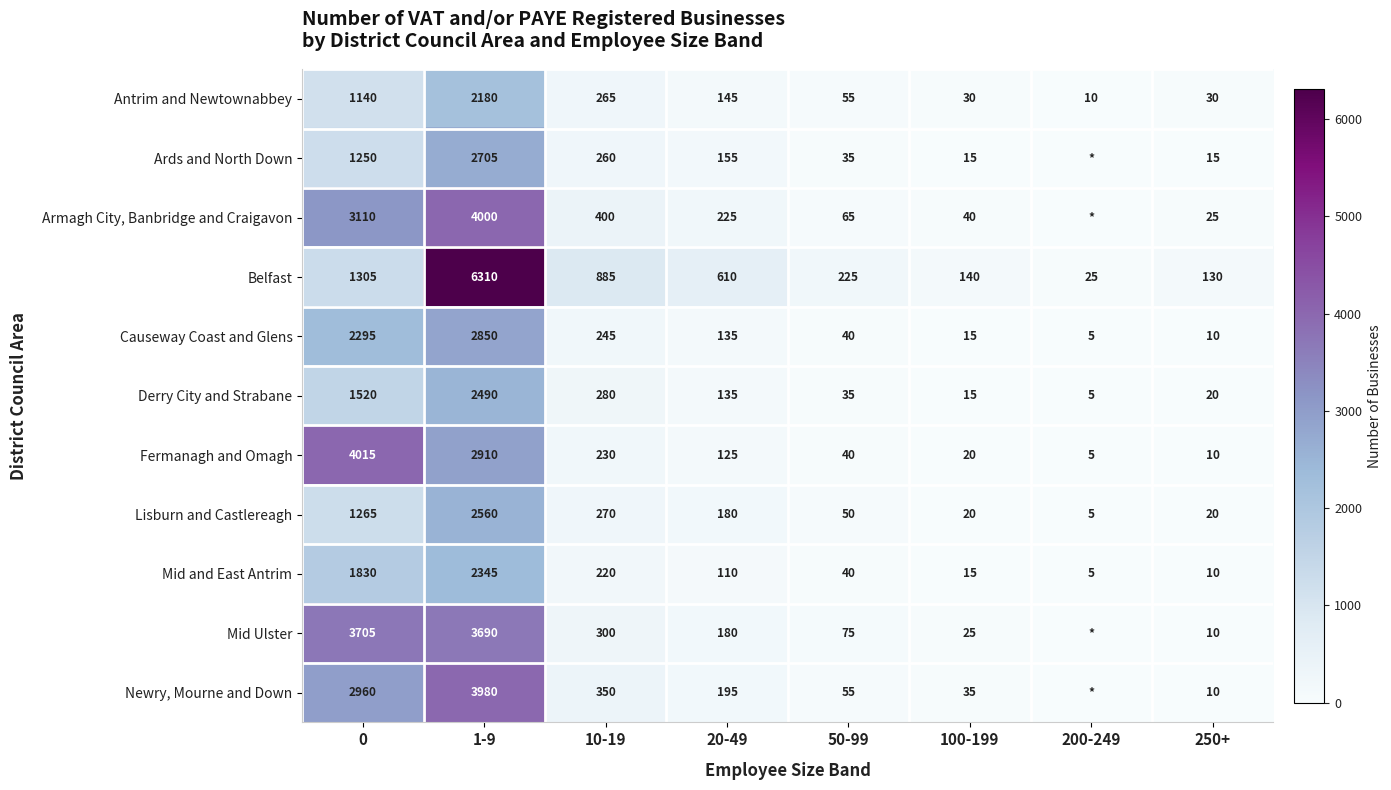

List the labels in order of Fermanagh and Omagh value, smallest first.

200-249, 250+, 100-199, 50-99, 20-49, 10-19, 1-9, 0